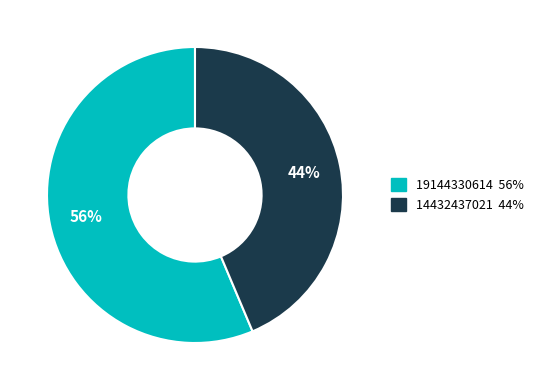

True or false: 14432437021 accounts for 51% of the total.

False